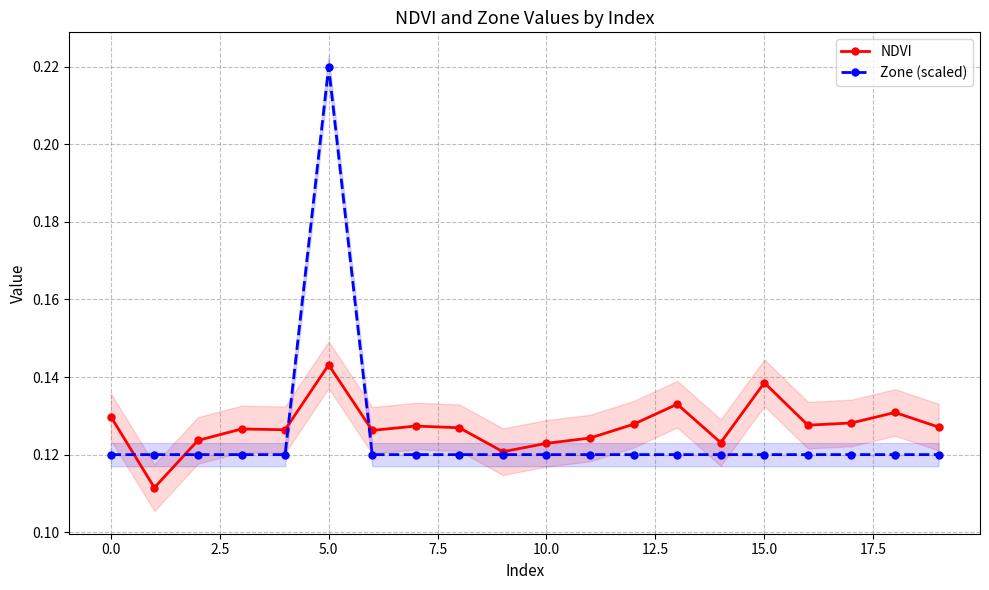

What is the value of the NDVI point at the 5th from the left?

0.1